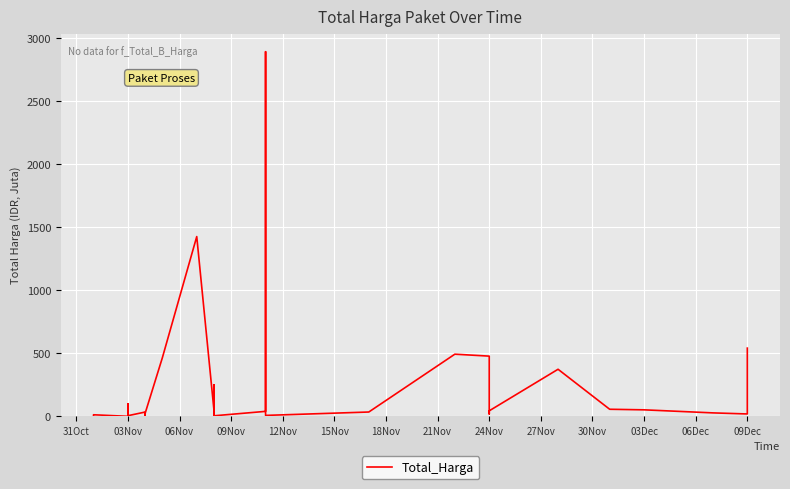

The value at 30Nov is 50.9. True or false?

False